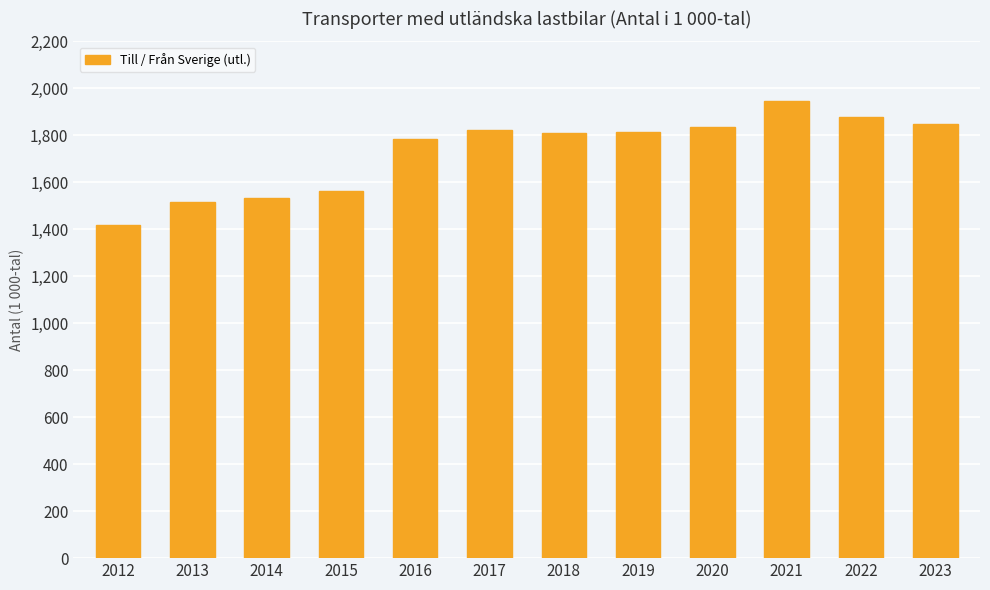

What is the value of the 10th bar from the left?

1945.0